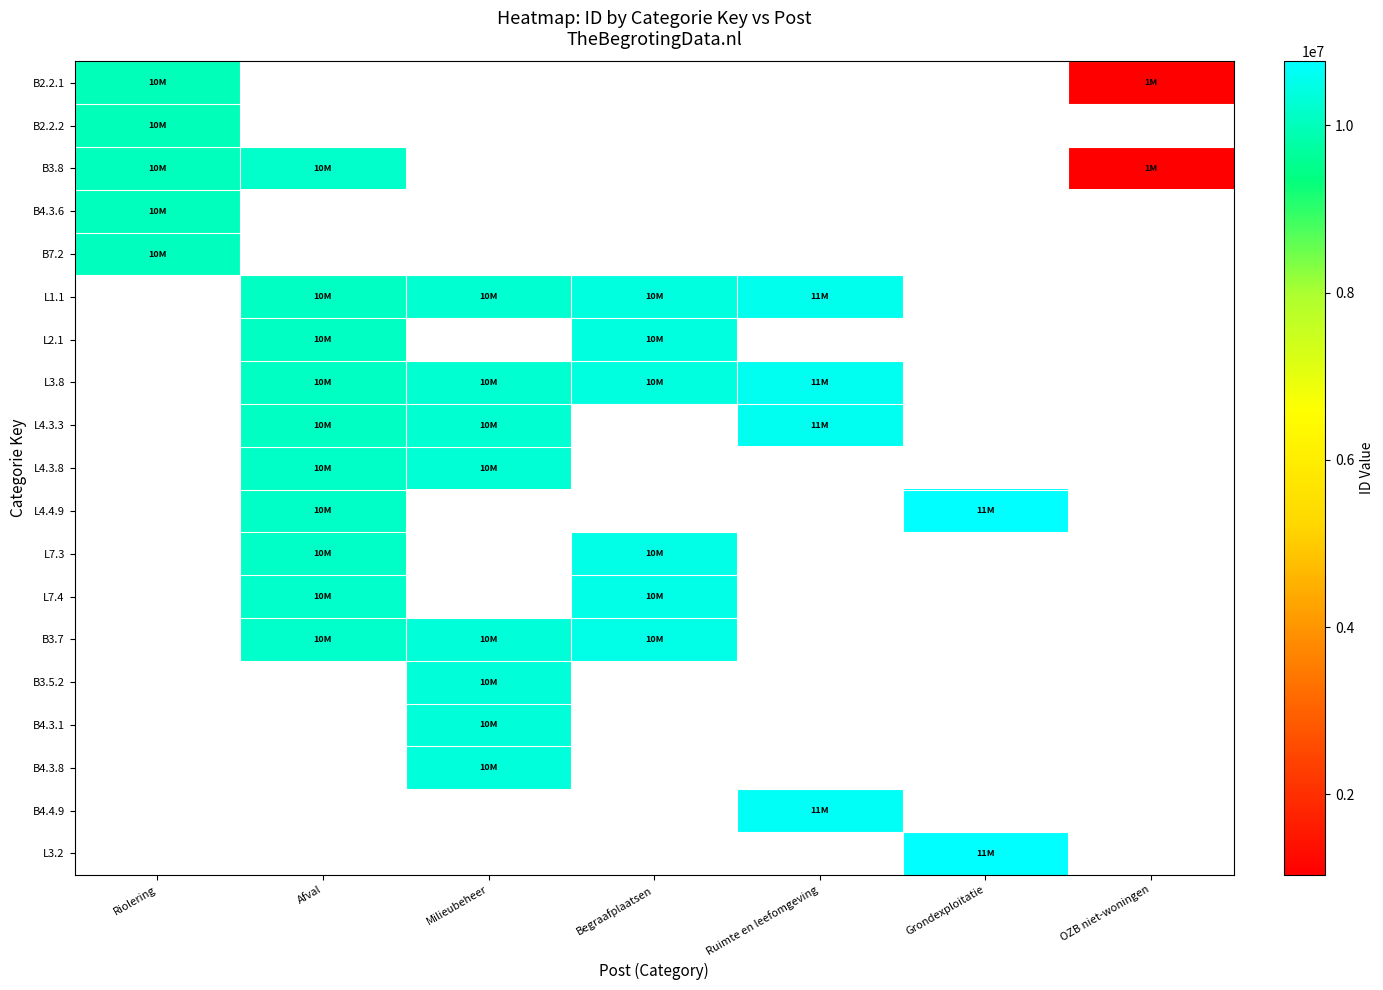

How many values in B4.4.9 are above zero?

1